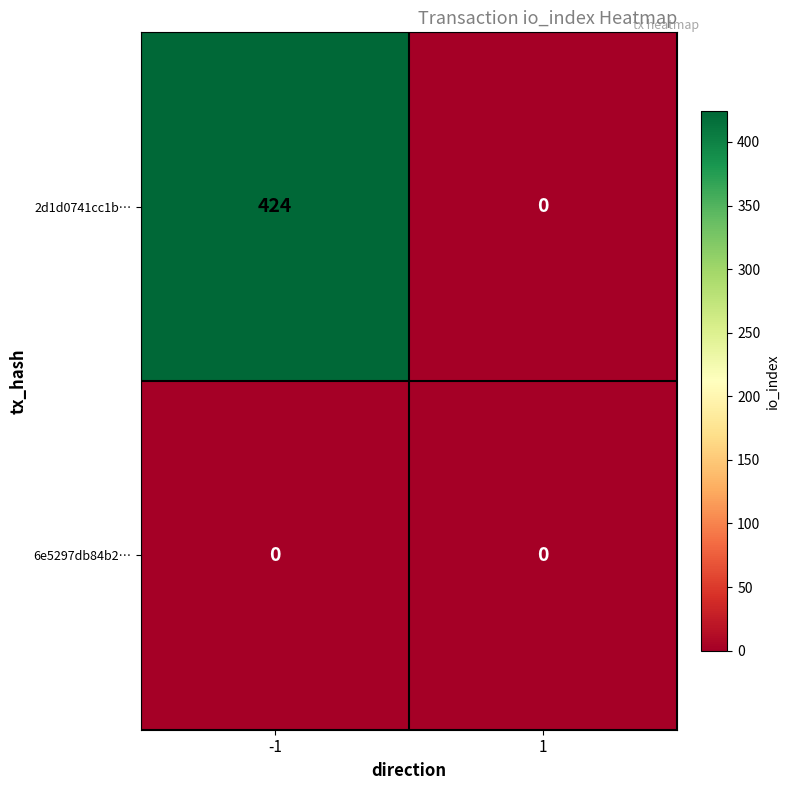

Reading left to right, transcribe all the data shown in this chart.

2d1d0741cc1b…: 424	0
6e5297db84b2…: 0	0